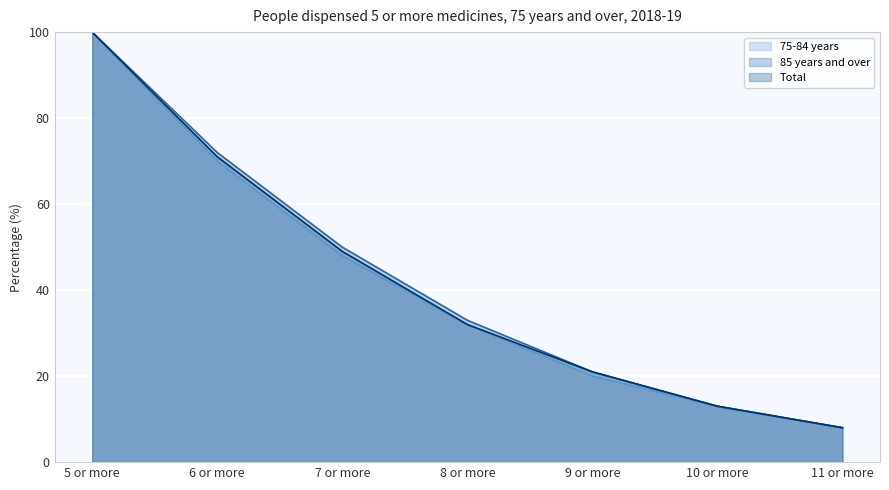

Rank the series by their average value, from highest to lowest.

85 years and over, Total, 75-84 years